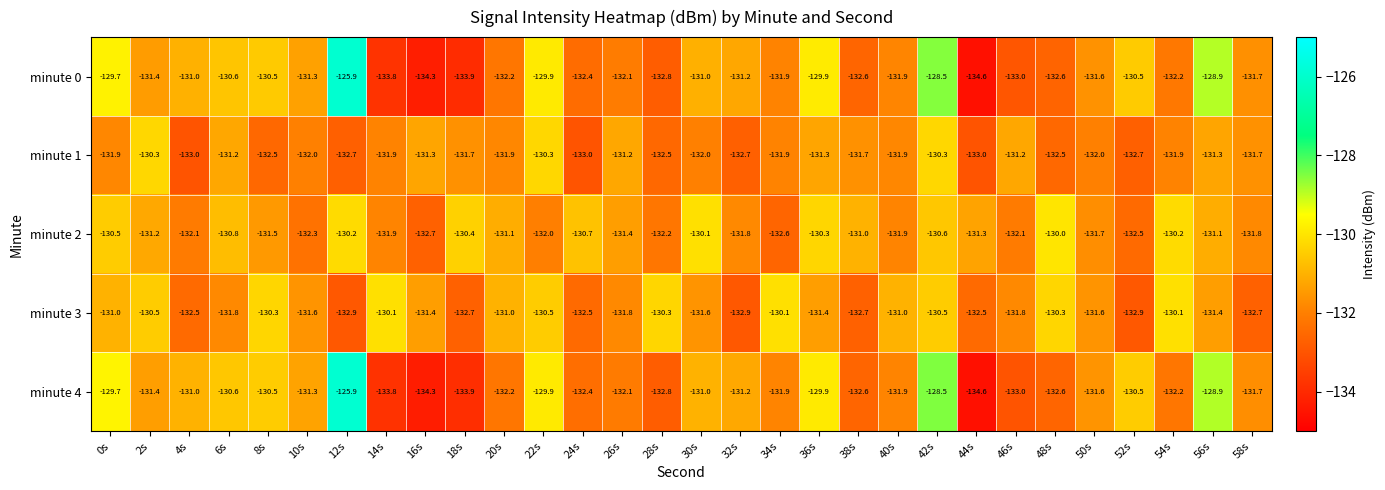

What is the average value of the minute 4 series?

-131.5